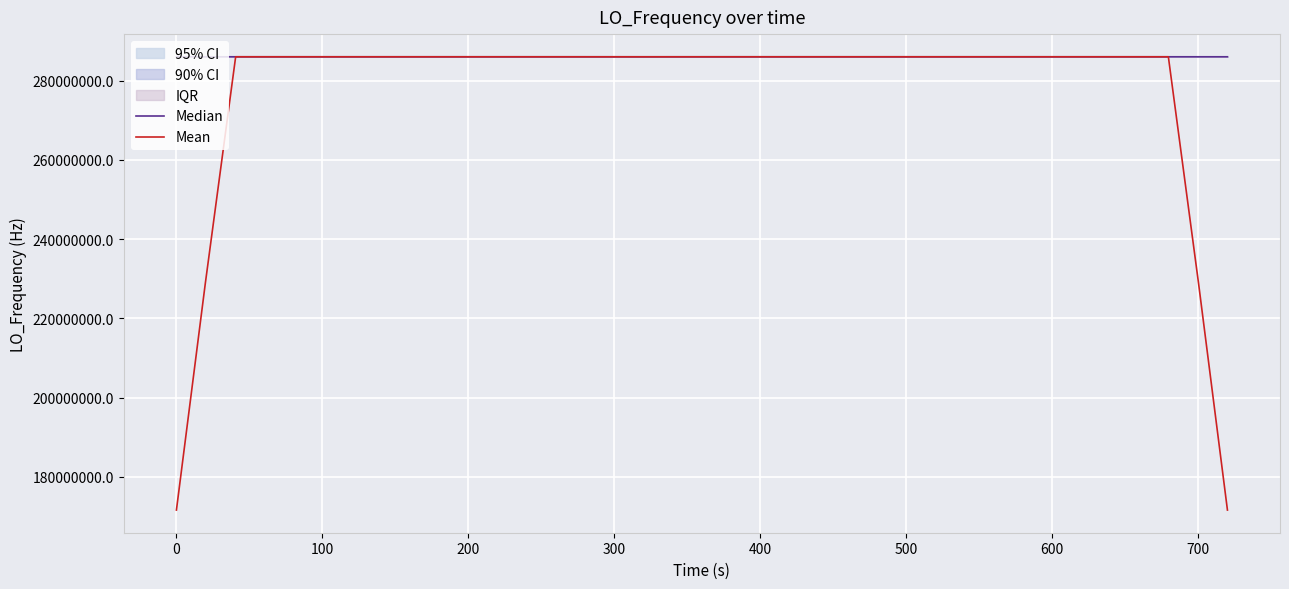

What is the highest value of the Mean series?

286047002.0